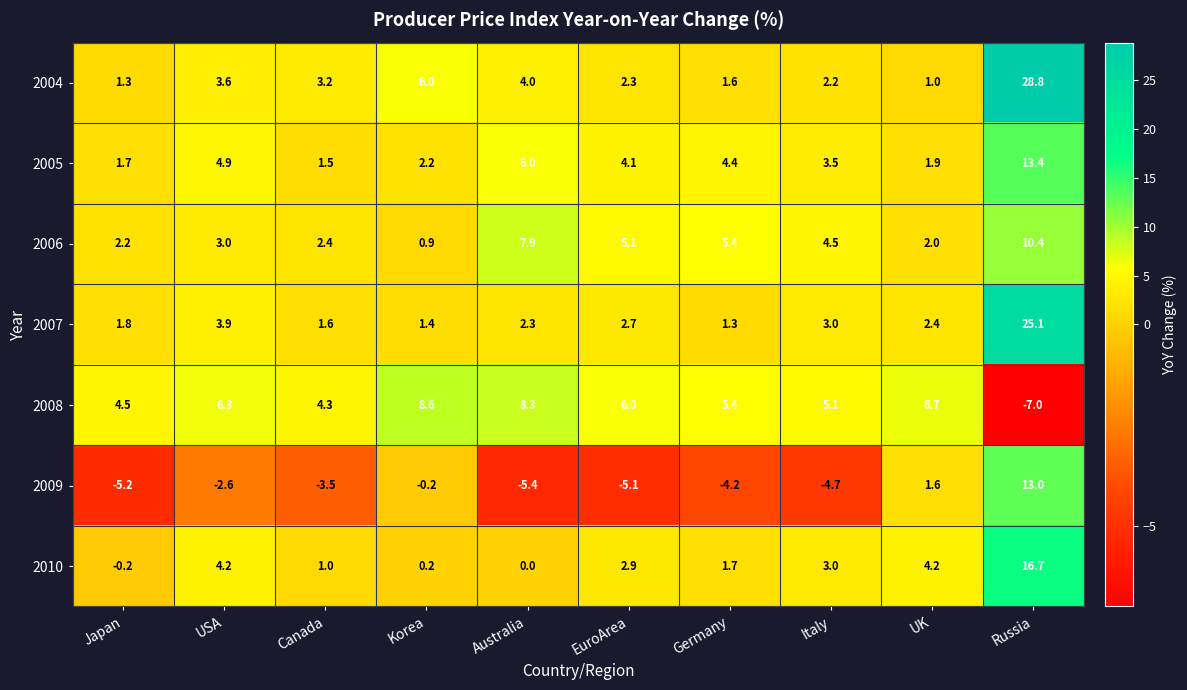

Is it true that 2004 equals 1.8 at Australia?

False